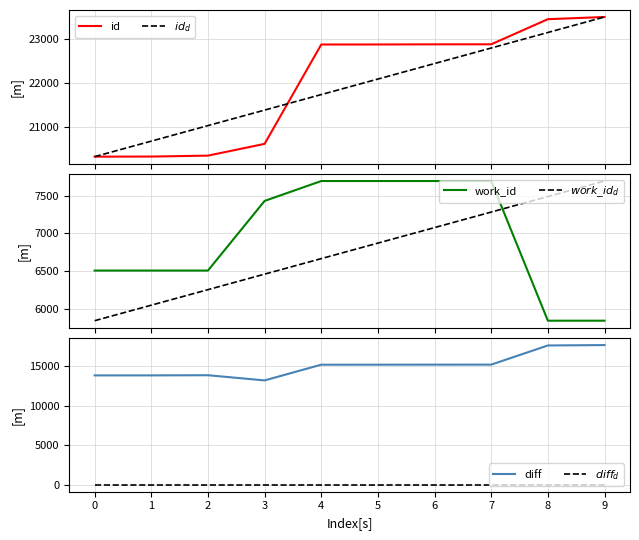

Is it true that $work\_id_d$ equals 7076.3 at 6?

True